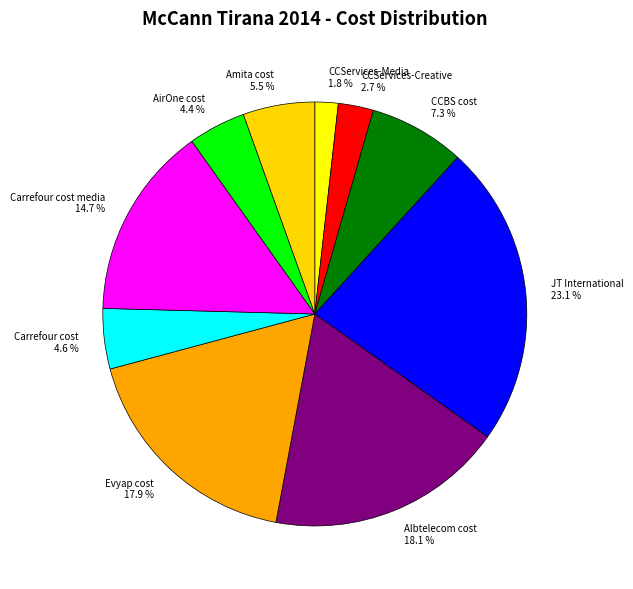

Between Carrefour cost media and CCServices-Creative, which is larger?

Carrefour cost media